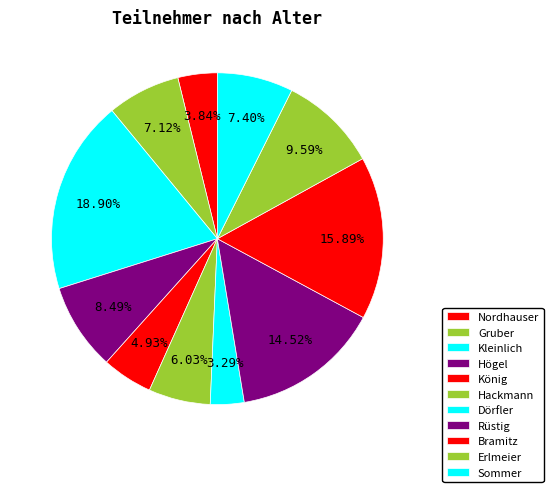

How many segments does this pie chart have?

11